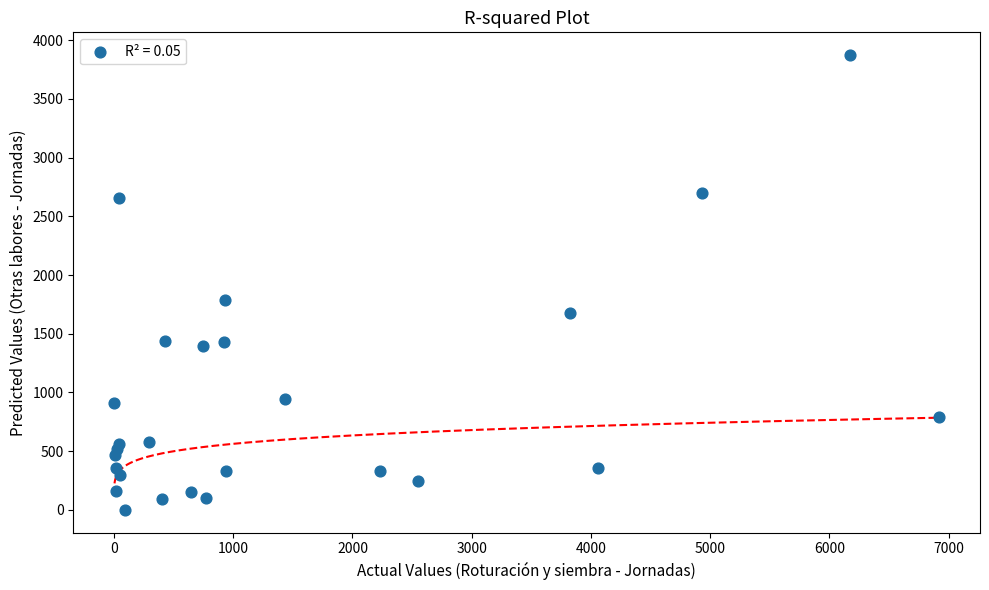

What Y value in the scatter plot is closest to 1937?

1785